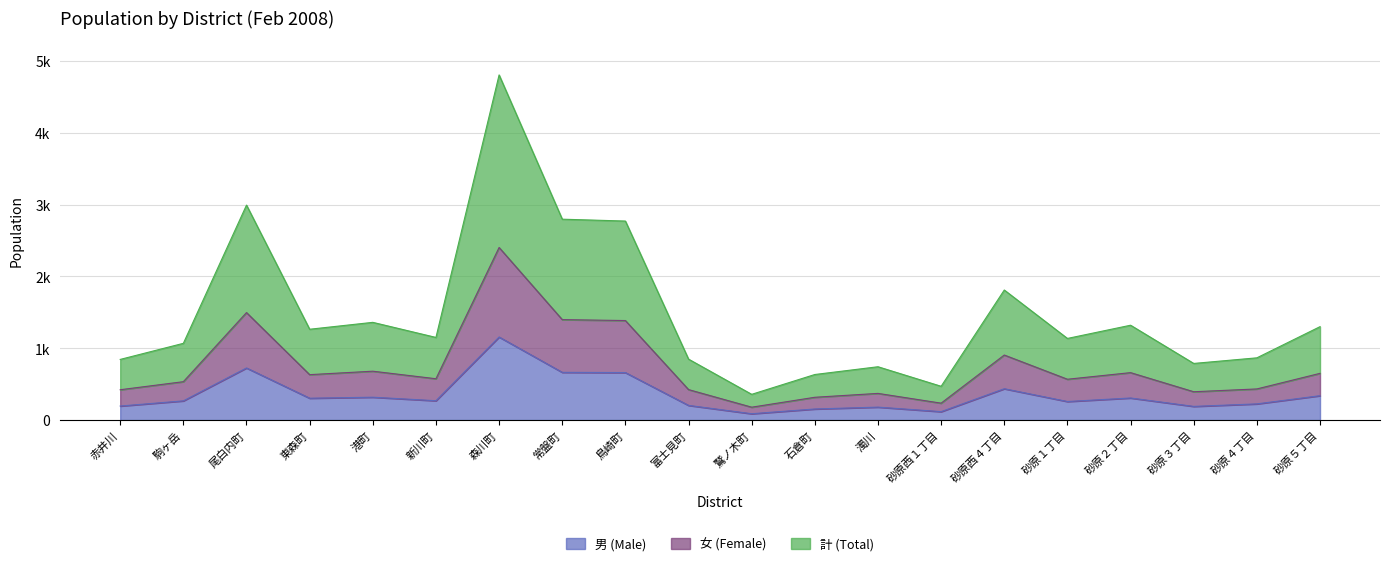

List the series in order of their peak value, lowest first.

男 (Male), 女 (Female), 計 (Total)